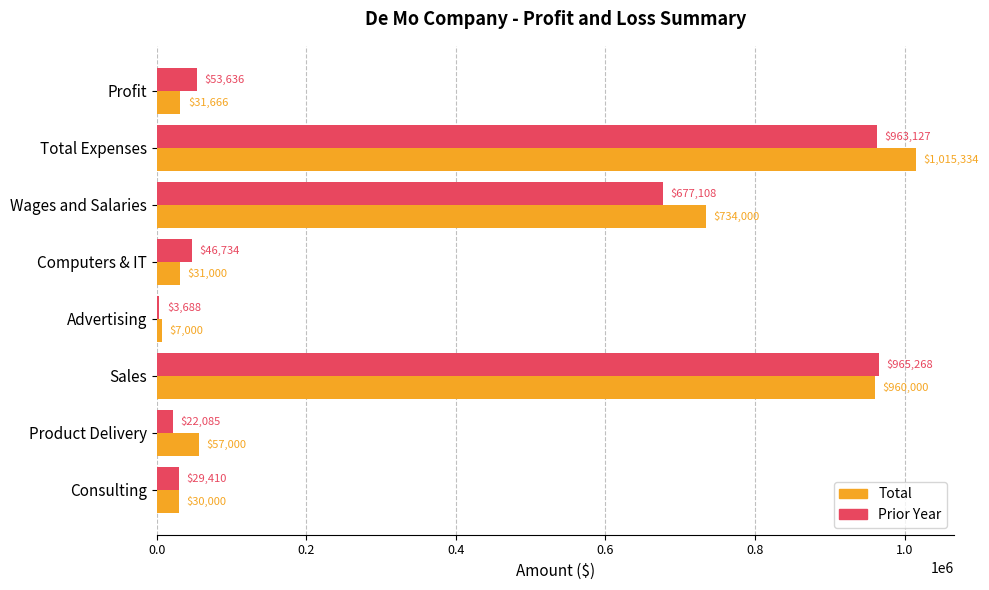

Is it true that Total equals 30000.0 at Consulting?

True